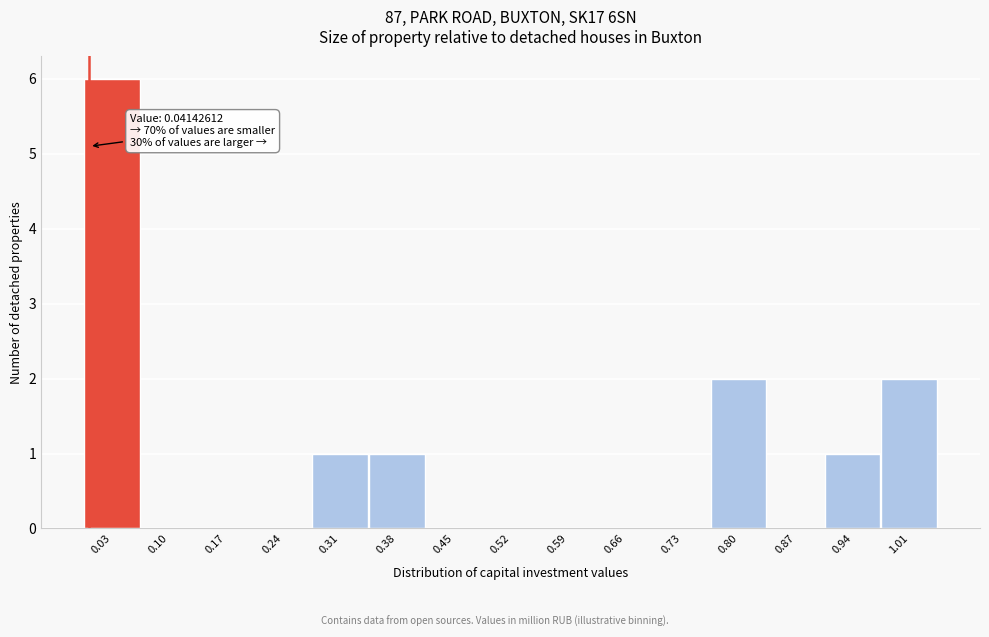

Reading left to right, what are all the values shown in this chart?

0.03=6	0.10=0	0.17=0	0.24=0	0.31=1	0.38=1	0.45=0	0.52=0	0.59=0	0.66=0	0.73=0	0.80=2	0.87=0	0.94=1	1.01=2